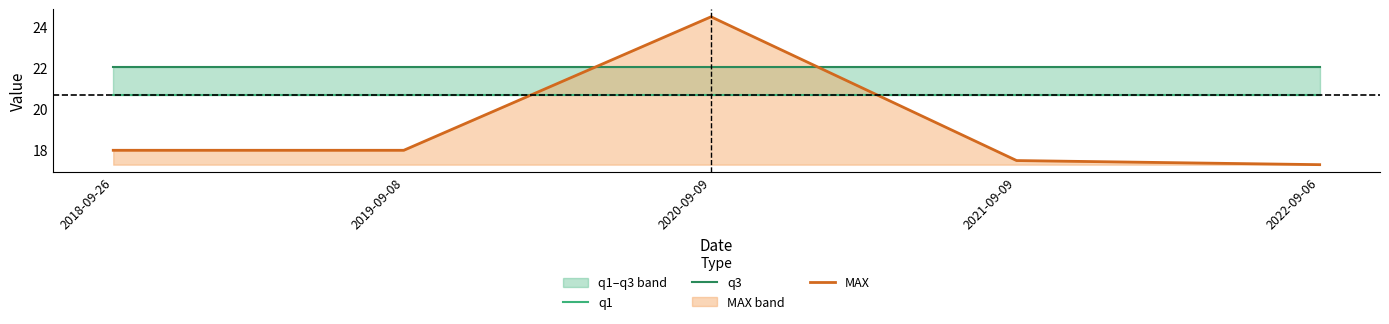

How many lines are shown in the chart?

3